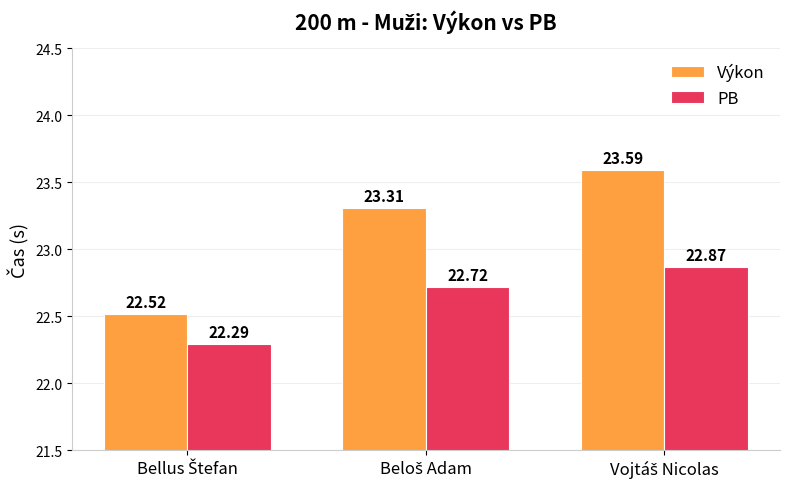

What is the sum of all PB values?

67.9